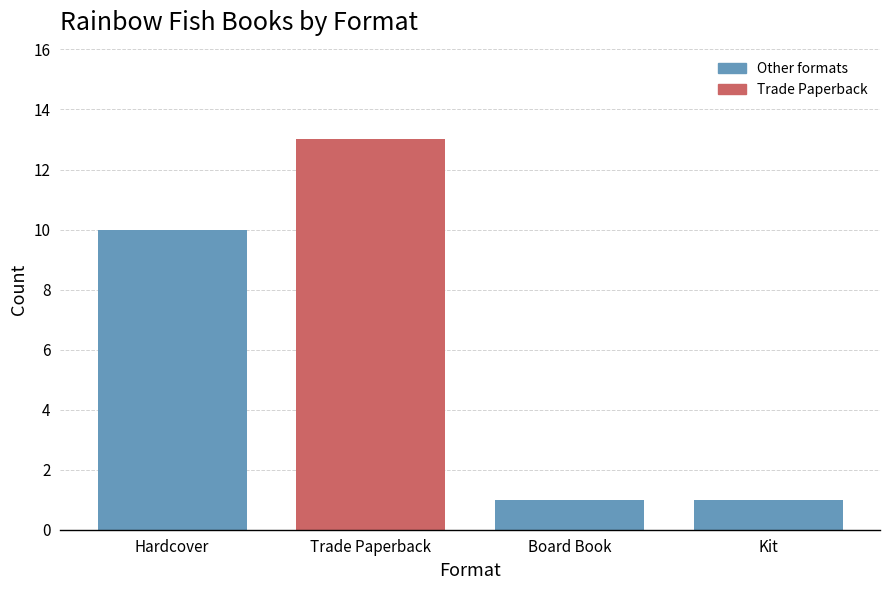

Reading left to right, list all the values displayed in this chart.

10	13	1	1